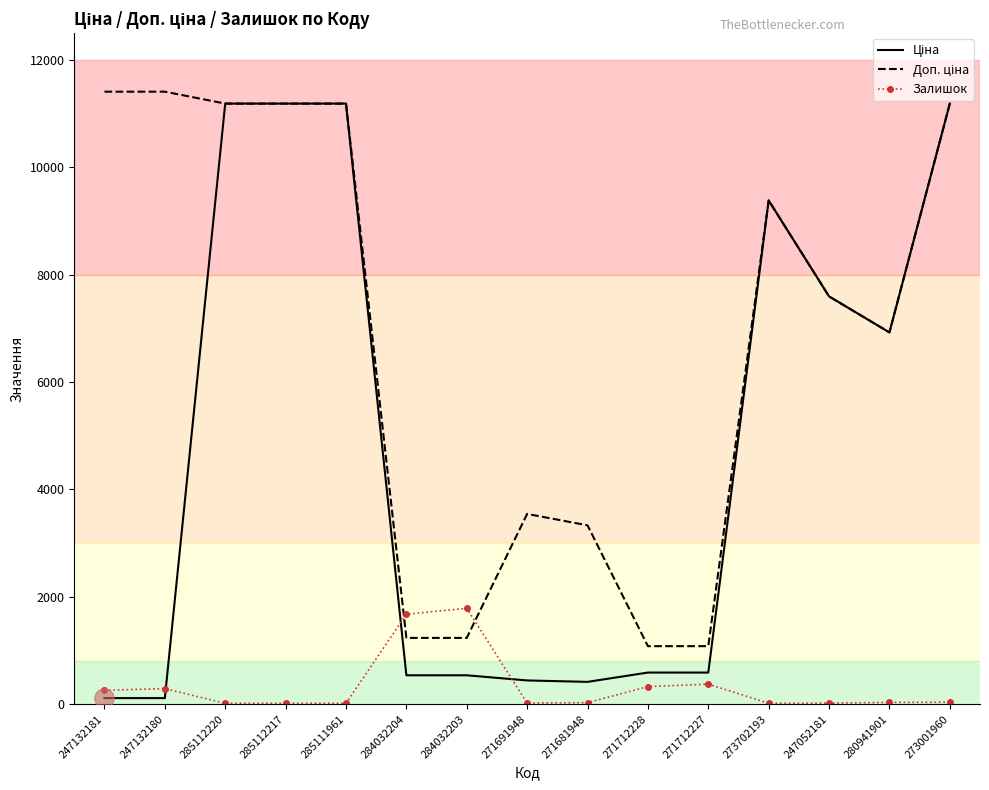

What is the total value across all series at 271712227?

2045.6